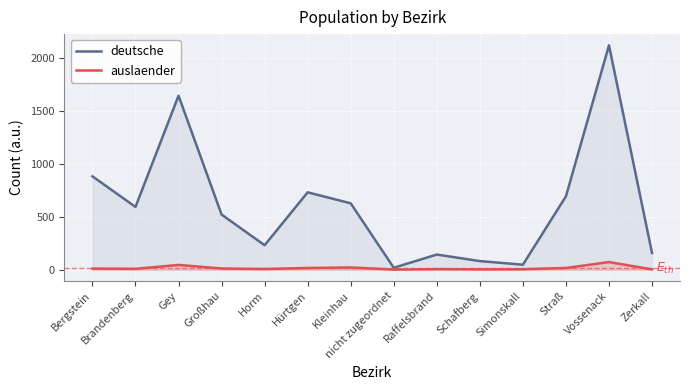

What position from the right is Raffelsbrand?

6